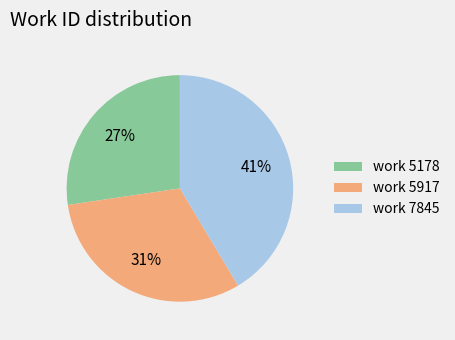

What is the ratio of the value at work 5178 to the value at work 5917?

0.9